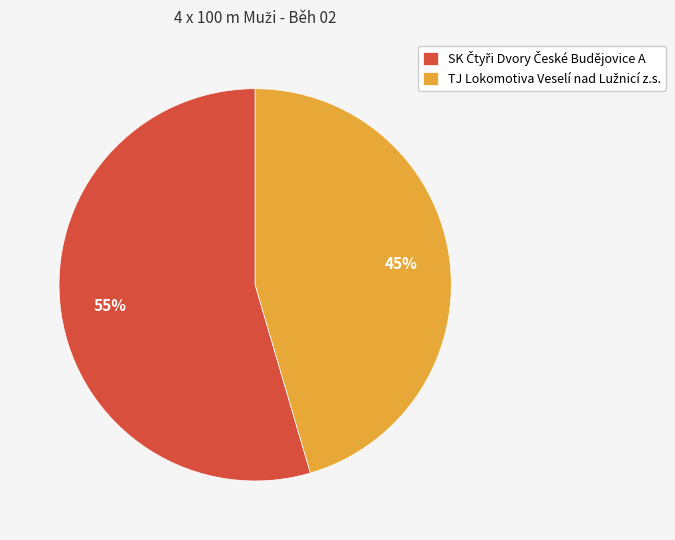

To the nearest percent, what is the average slice percentage?

50%